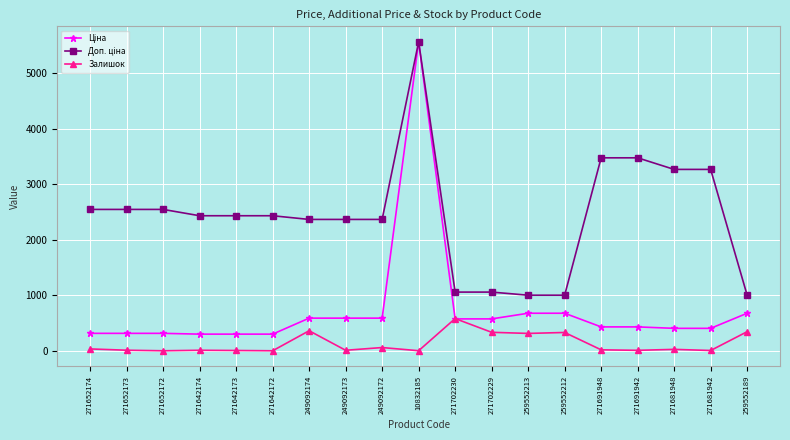

What is the total value across all series at 271642173?

2746.9